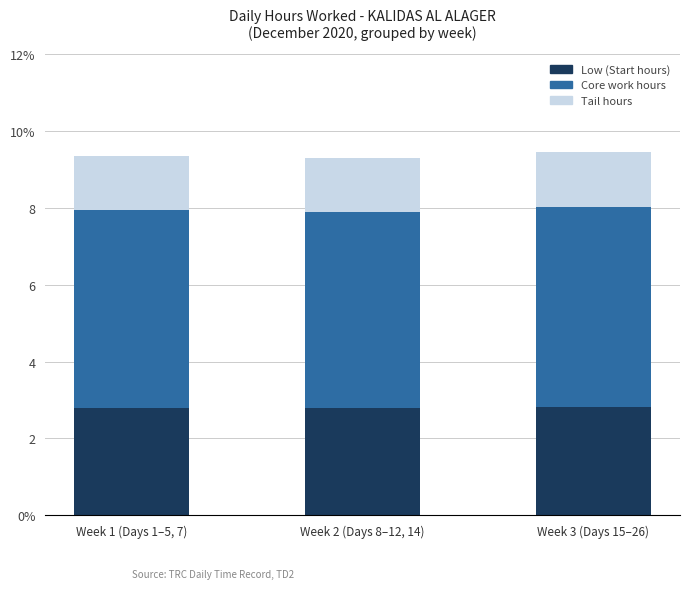

What is the label of the 3rd bar from the right?

Week 1 (Days 1–5, 7)